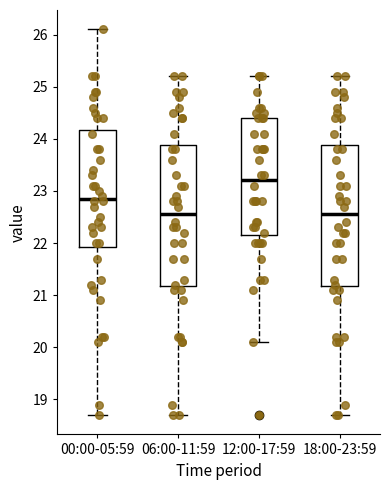

Reading left to right, transcribe this box plot: for each box, give where its median line is, the range the box spans, and where its two whiskers end, as read against the y-axis. The values are not printed on the chart, so give them approximately, as read against the axis.

00:00-05:59: median 22.9, box 21.9 to 24.2, whiskers 18.7 to 26.1
06:00-11:59: median 22.6, box 21.2 to 23.9, whiskers 18.7 to 25.2
12:00-17:59: median 23.2, box 22.2 to 24.4, whiskers 20.1 to 25.2
18:00-23:59: median 22.6, box 21.2 to 23.9, whiskers 18.7 to 25.2